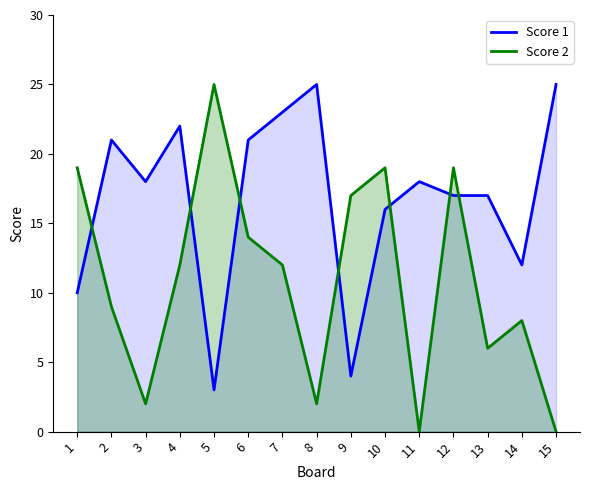

In Score 1, how many points are lower than both neighbors (excluding endpoints)?

4